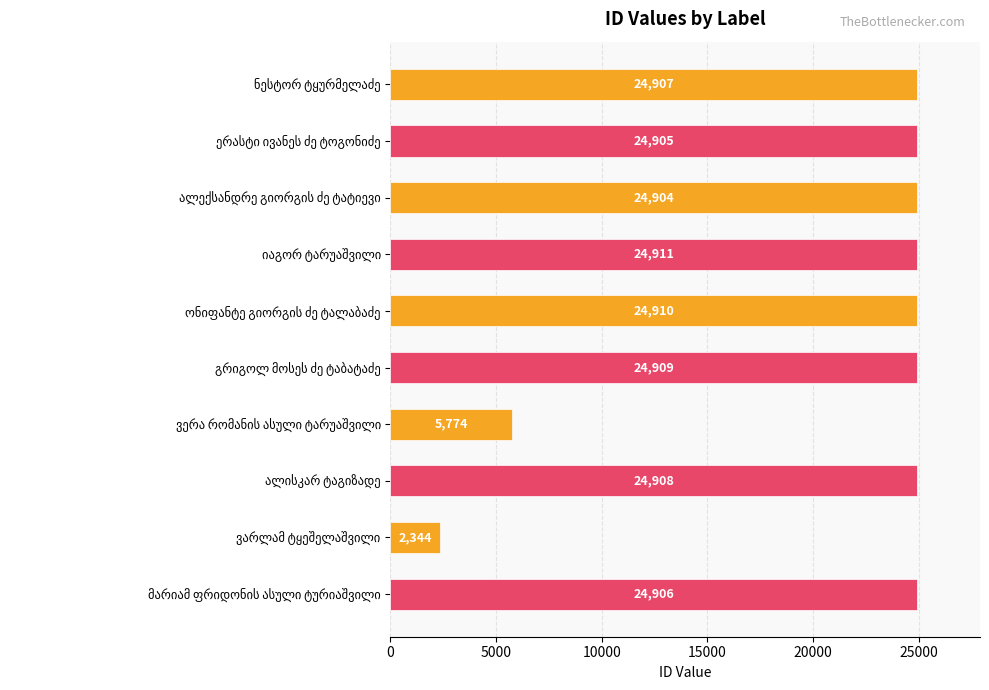

What is the smallest value displayed?

2344